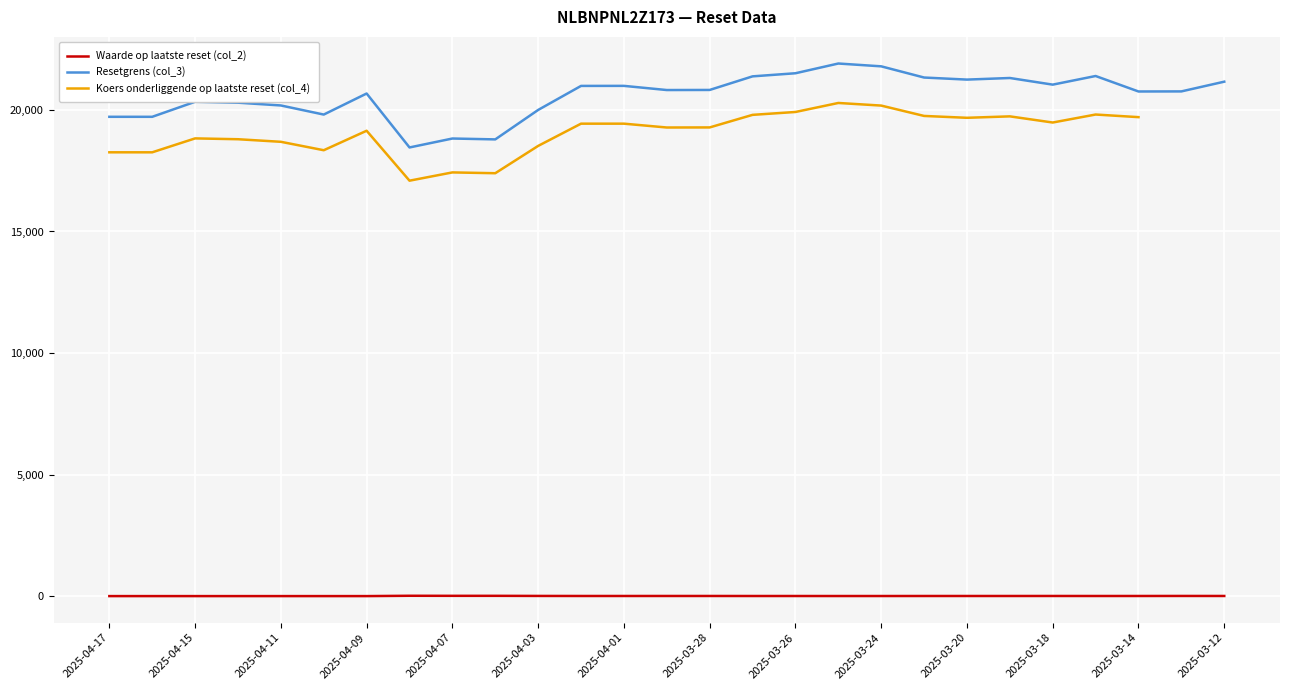

What is the minimum value for Resetgrens (col_3)?

18457.6